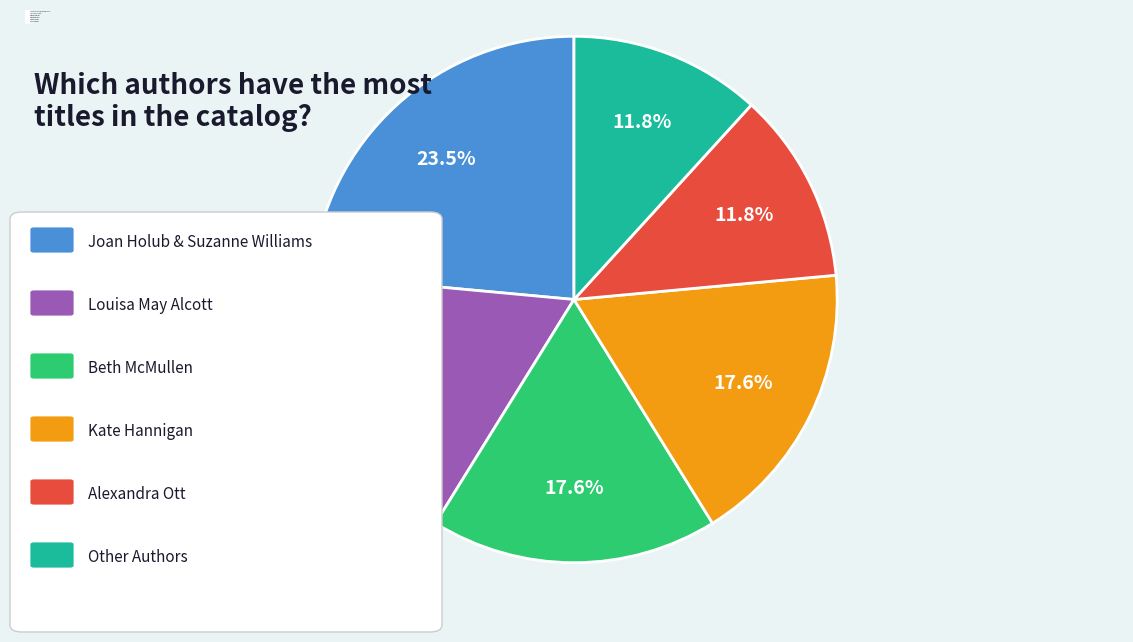

How many slices are in this pie chart?

6